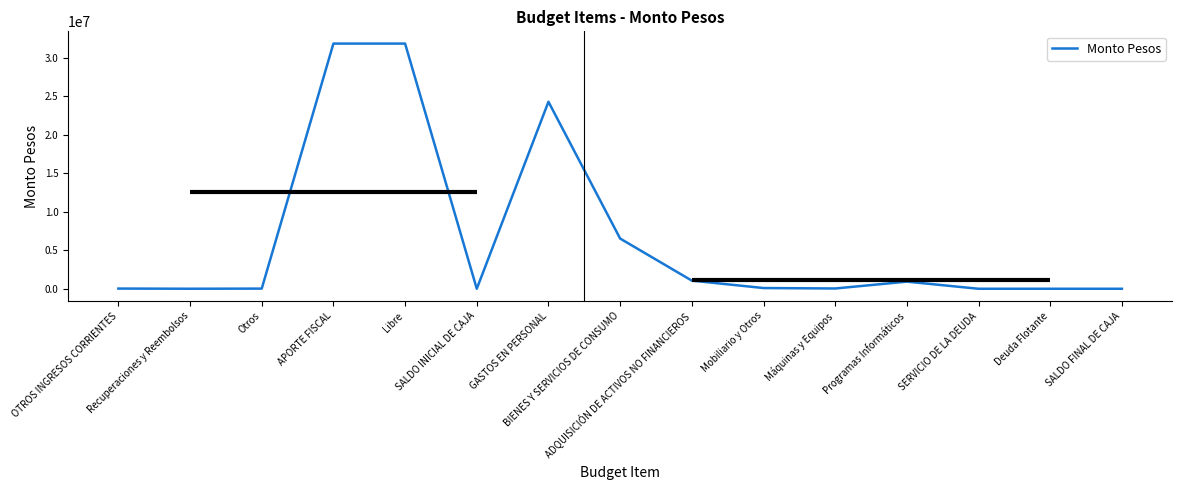

How many distinct data groups are displayed?

1